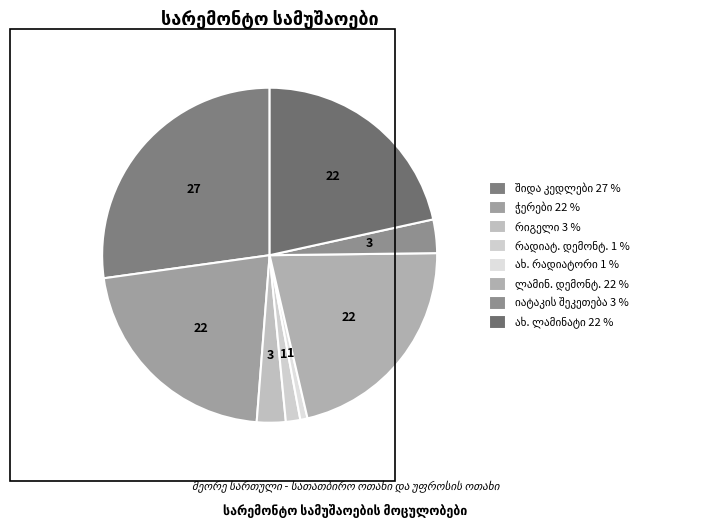

How many slices are in this pie chart?

8